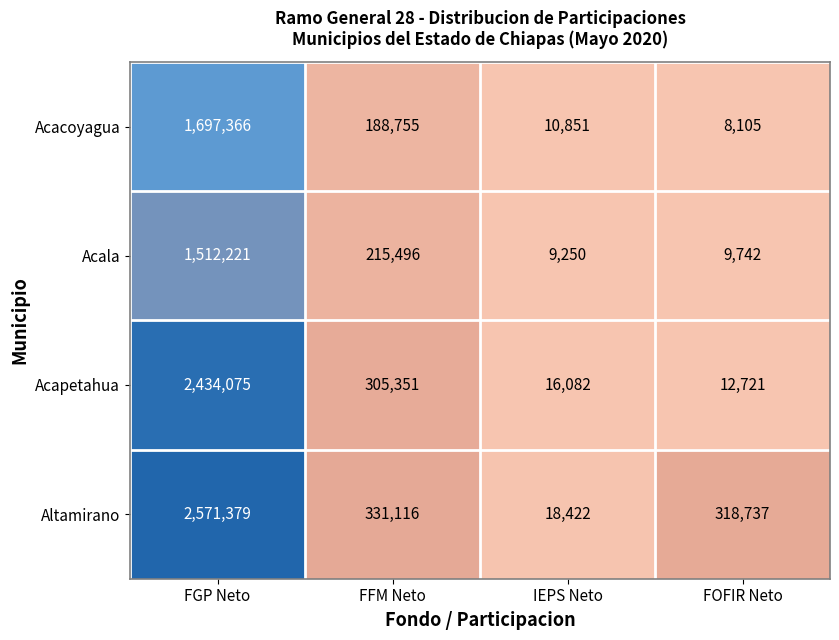

The value of Acapetahua at IEPS Neto is 22760. True or false?

False